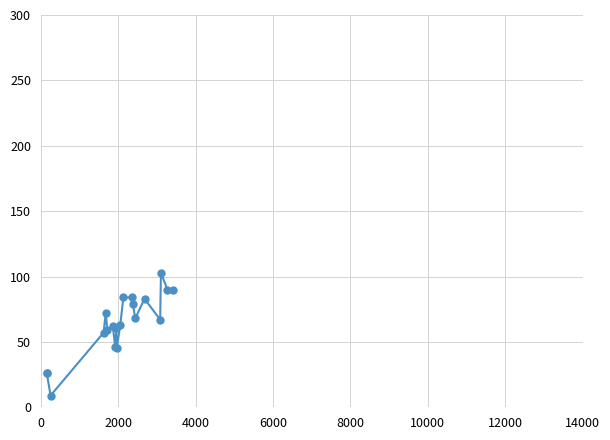

What position from the right is 4000?

18